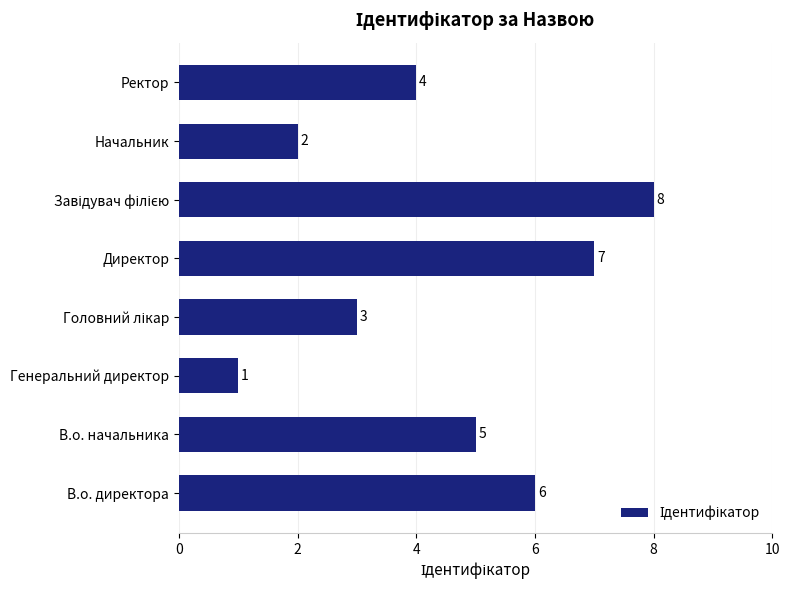

At which label is the value closest to 4?

Ректор